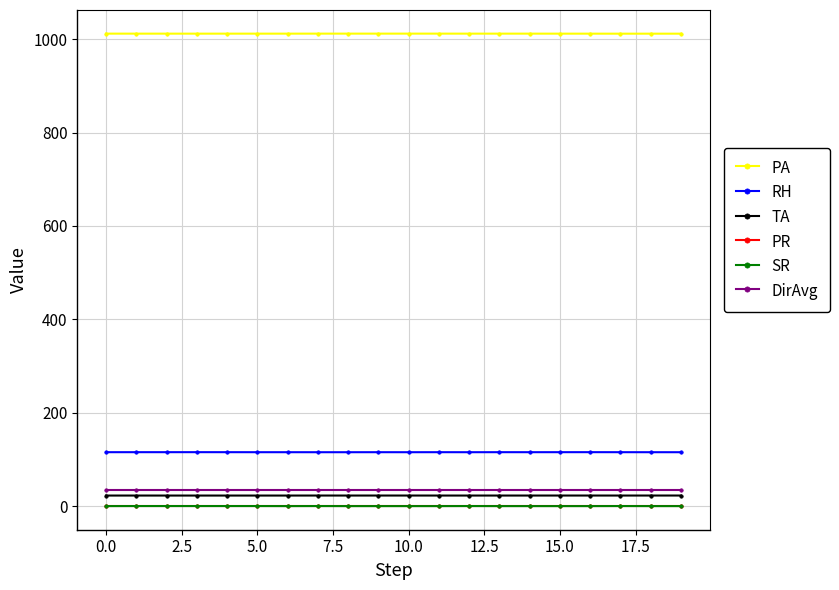

True or false: TA and DirAvg intersect in this chart.

False